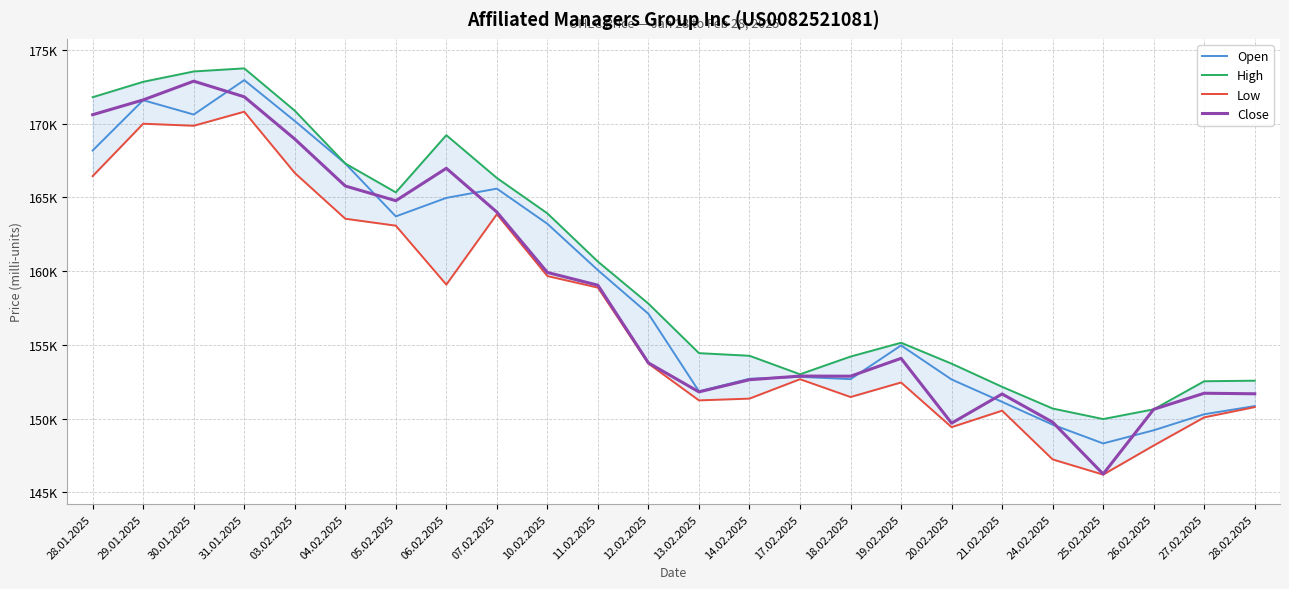

What is the label of the 14th point from the right?

11.02.2025